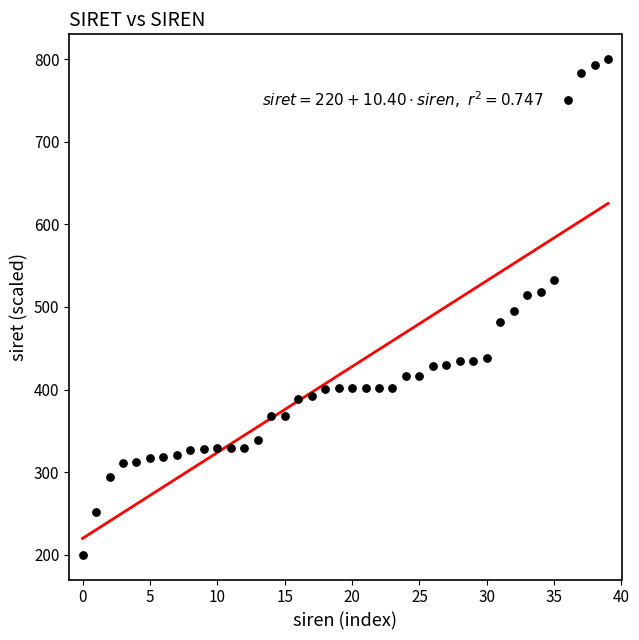

What is the range of Y values (max minus min)?

600.0